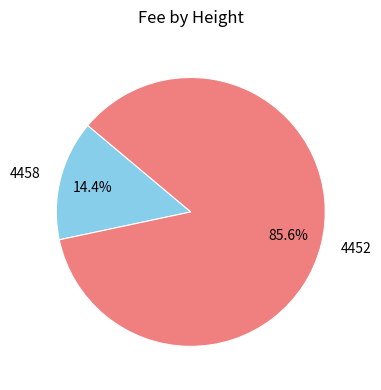

What is the total percentage of 4452 and 4458?

100.0%